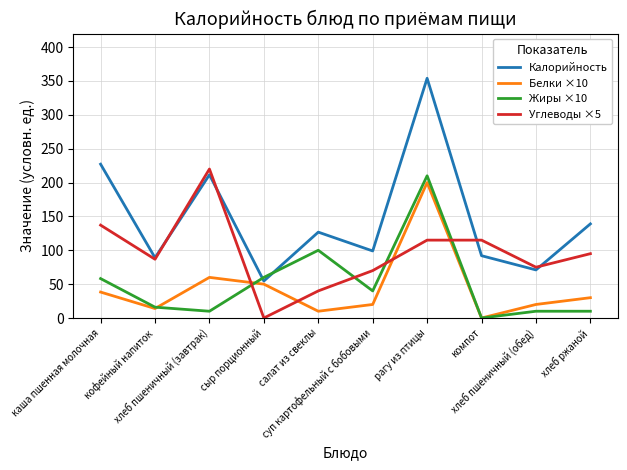

Which series has the largest total across all categories?

Калорийность